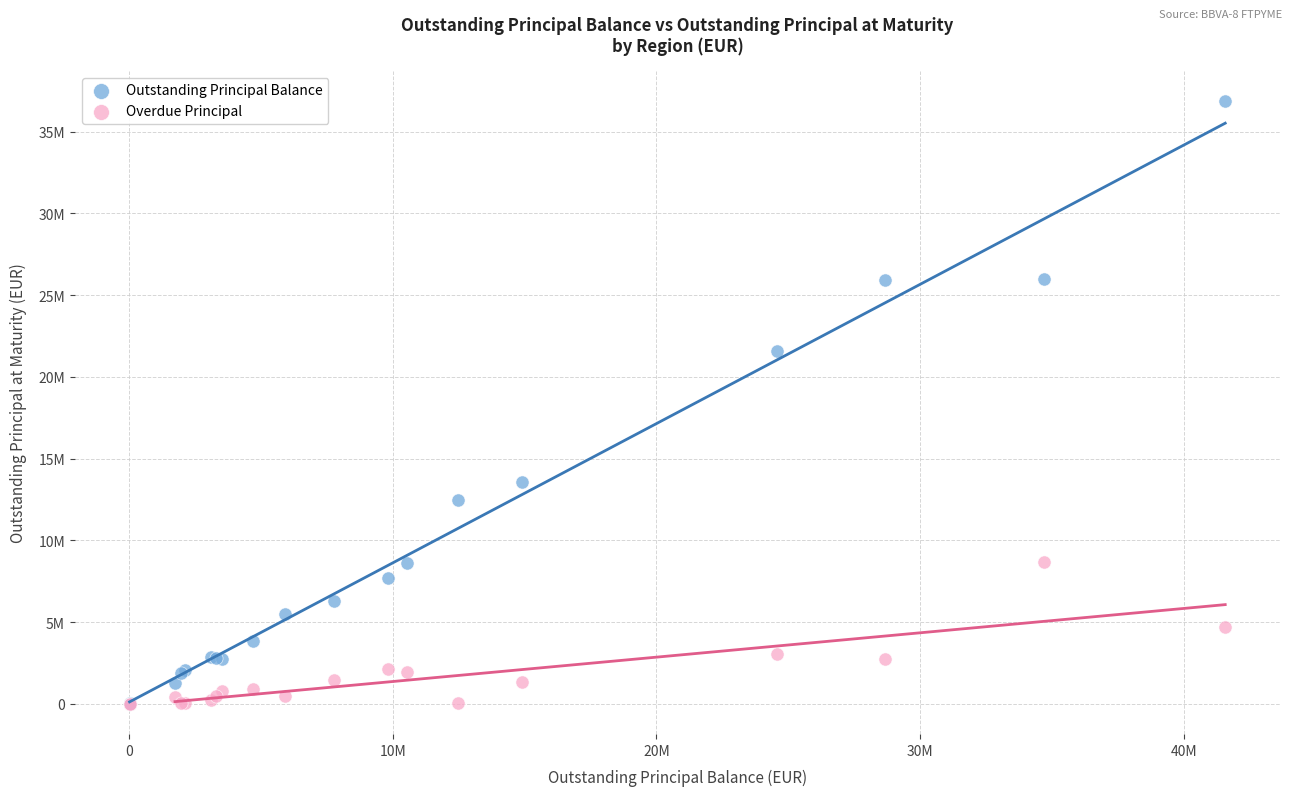

Which series reaches the maximum Y coordinate?

Outstanding Principal Balance